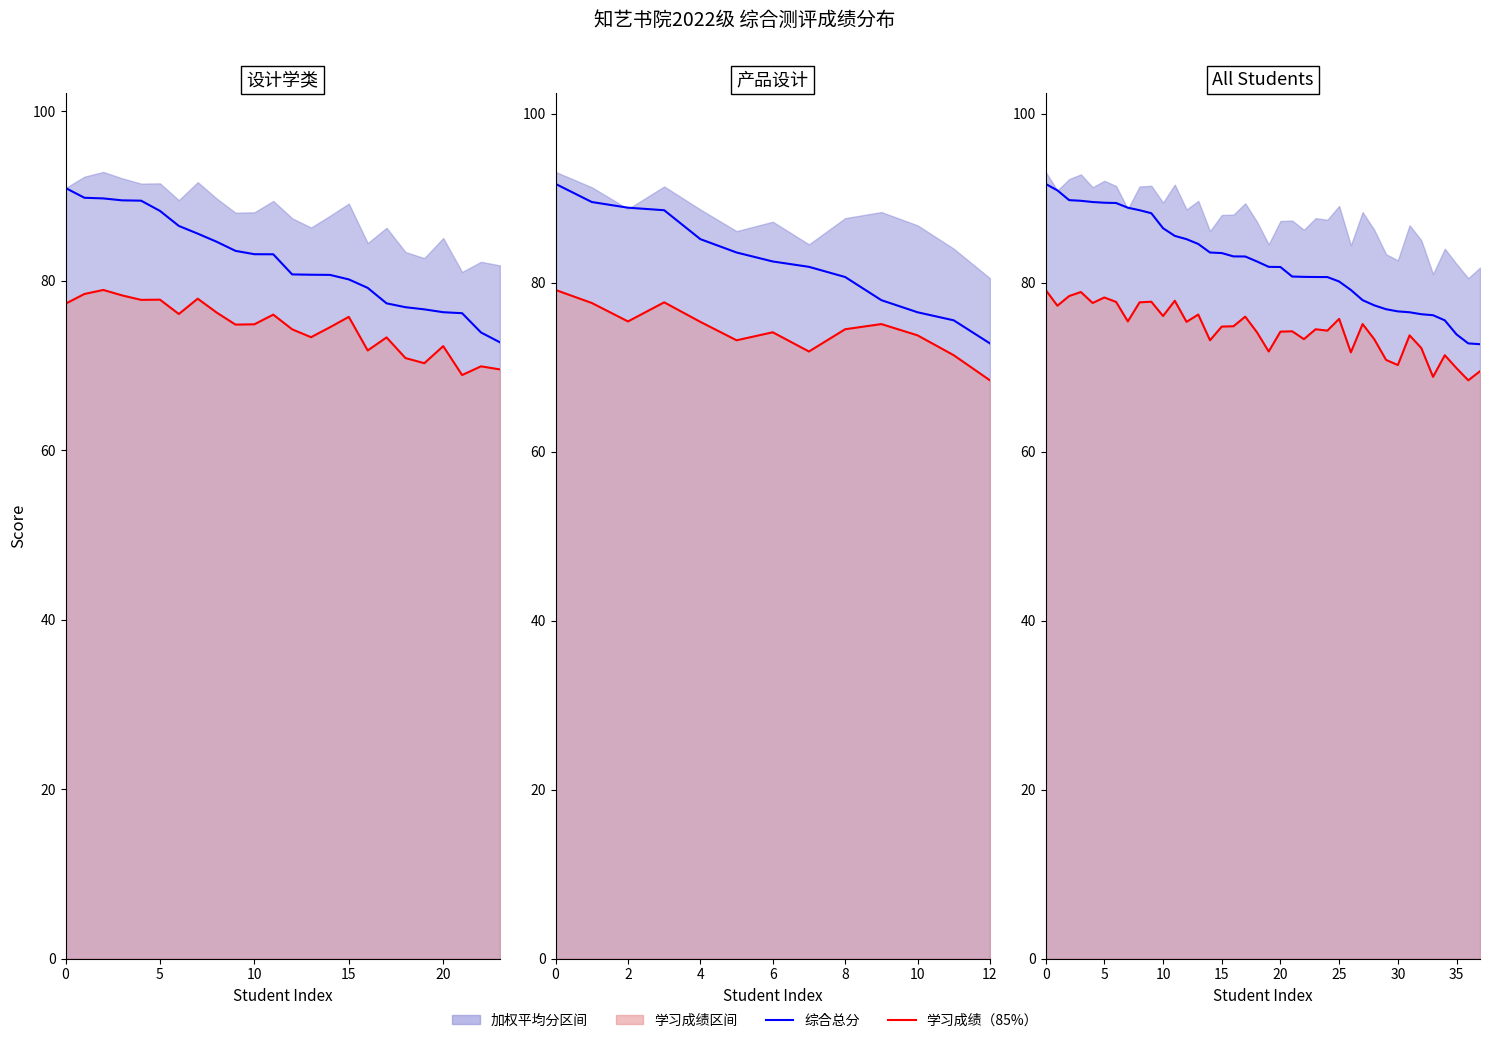

What is the label of the 15th point from the right?

23